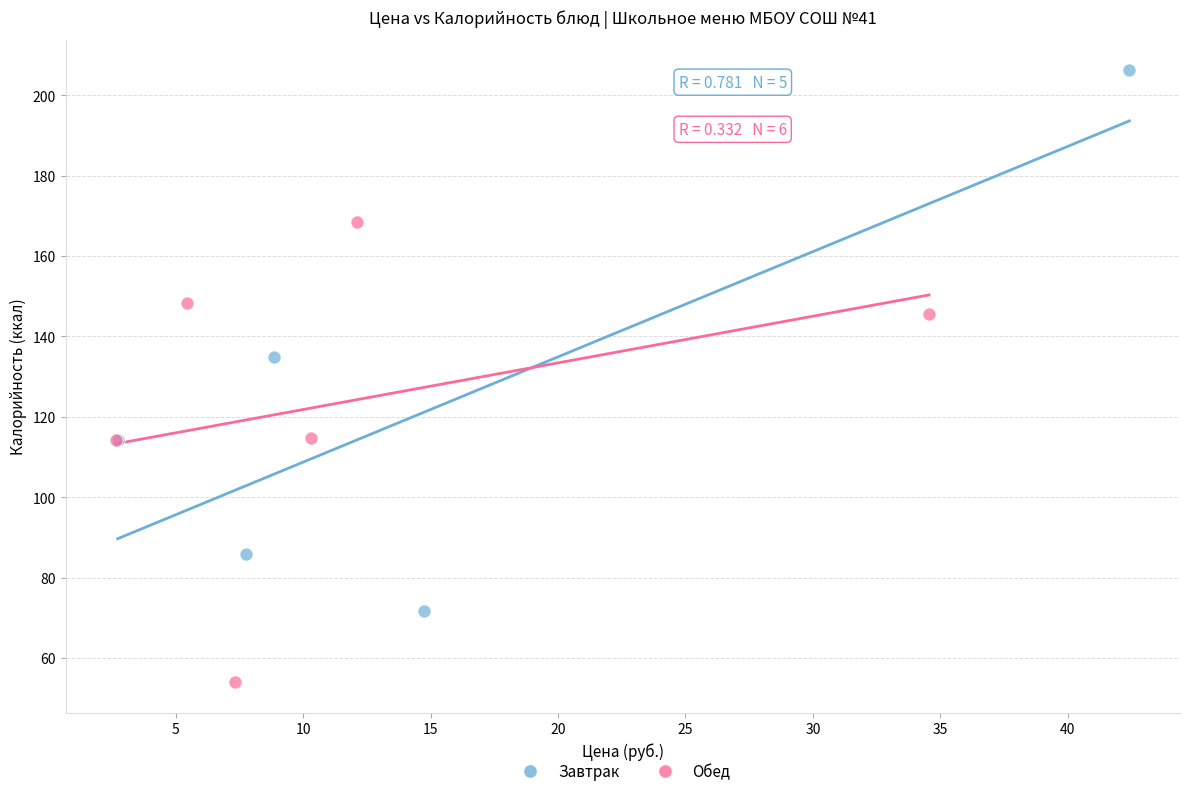

Which series has the widest spread of Y values?

Завтрак